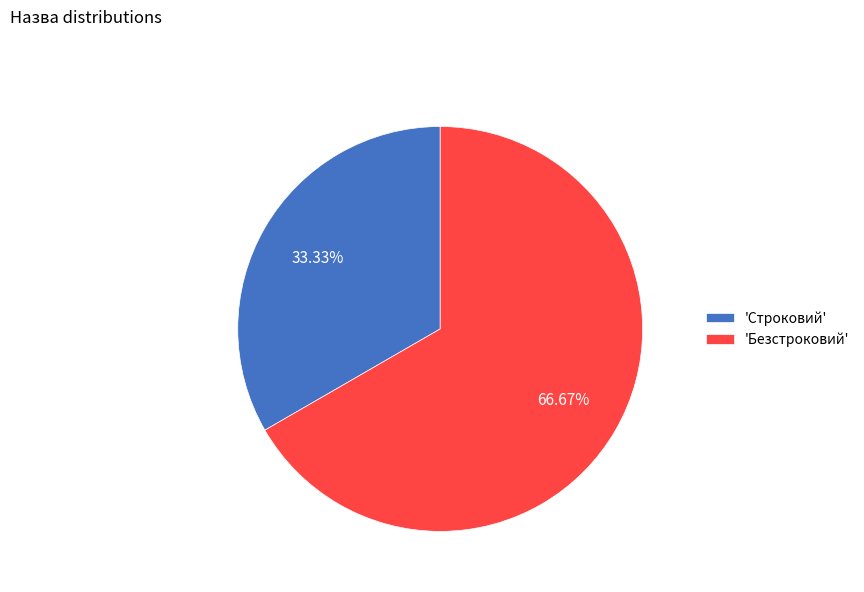

Which slice is the largest?

'Безстроковий'